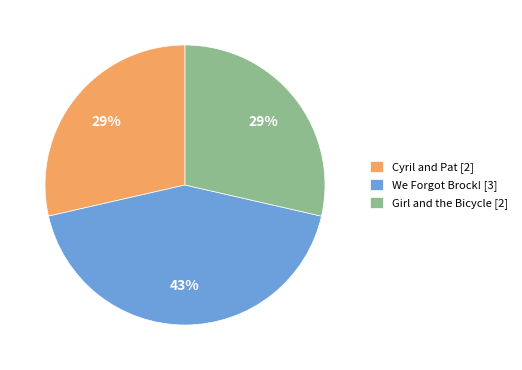

Is the sum of Girl and the Bicycle [2] and Cyril and Pat [2] greater than half?

Yes